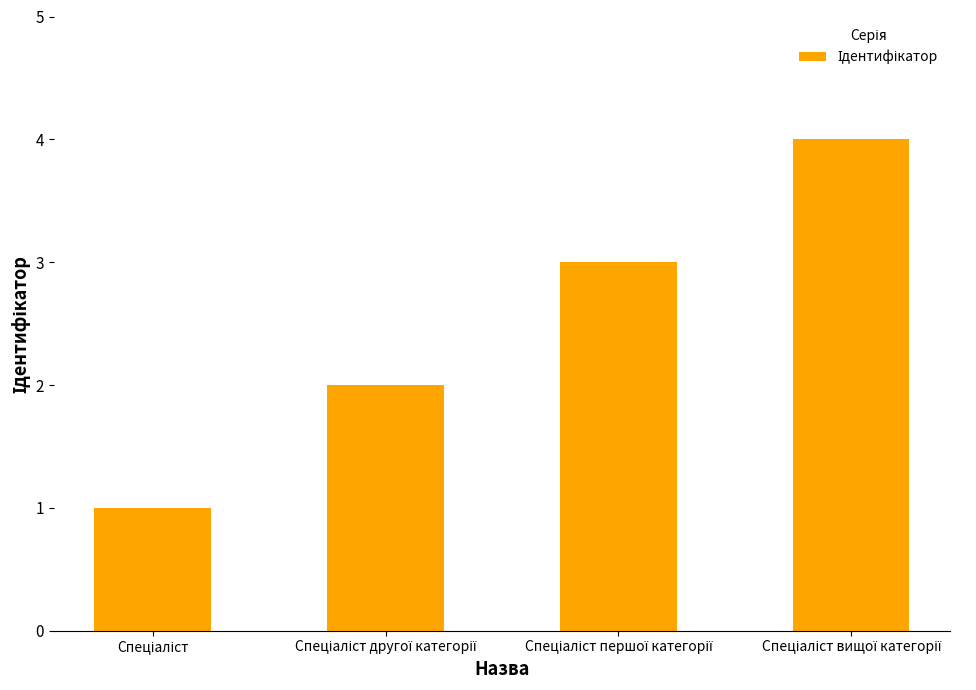

What is the difference between the maximum and minimum values?

3